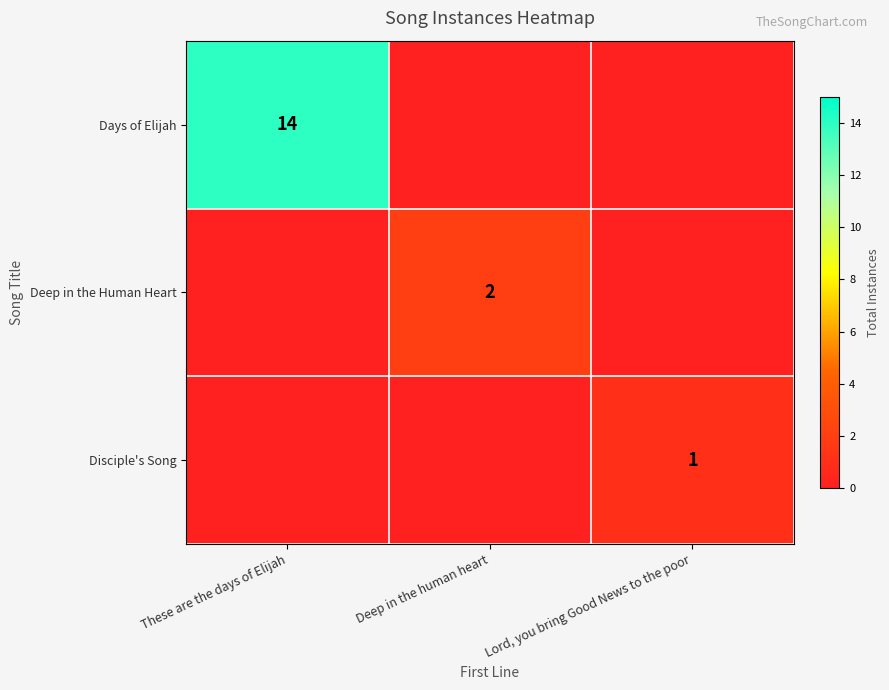

True or false: Days of Elijah has a value of 14 at These are the days of Elijah.

True